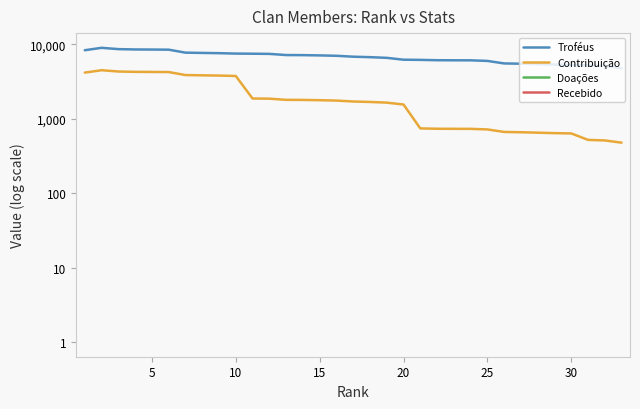

Which series has the largest total across all categories?

Troféus